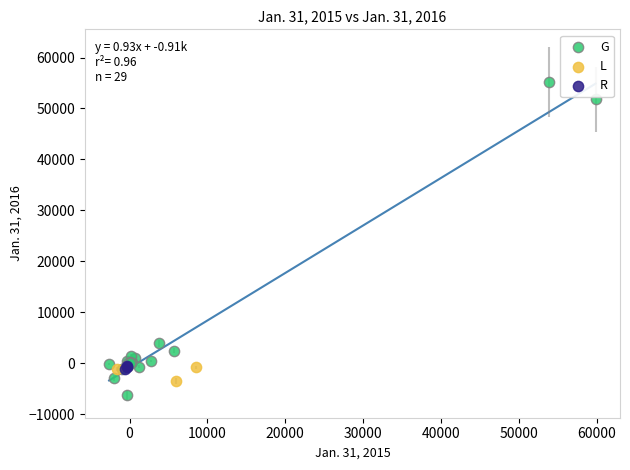

What are all the series names shown in the legend?

G, L, R